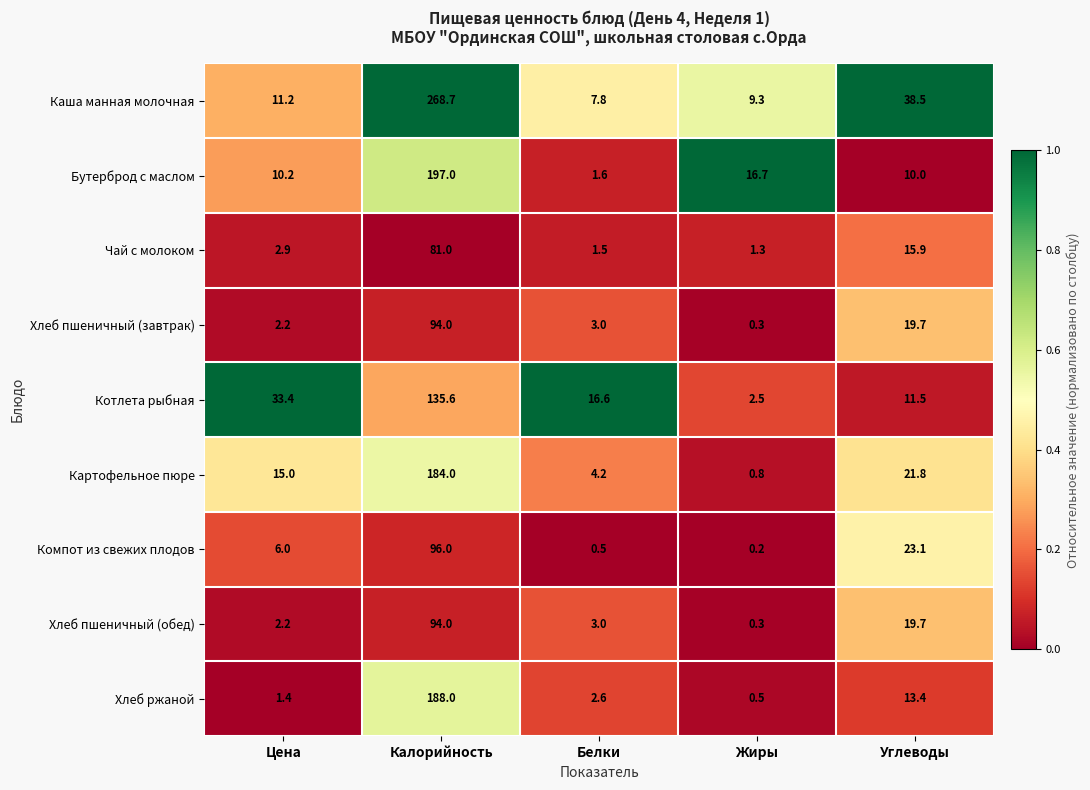

At how many categories does at least one series exceed 0?

5